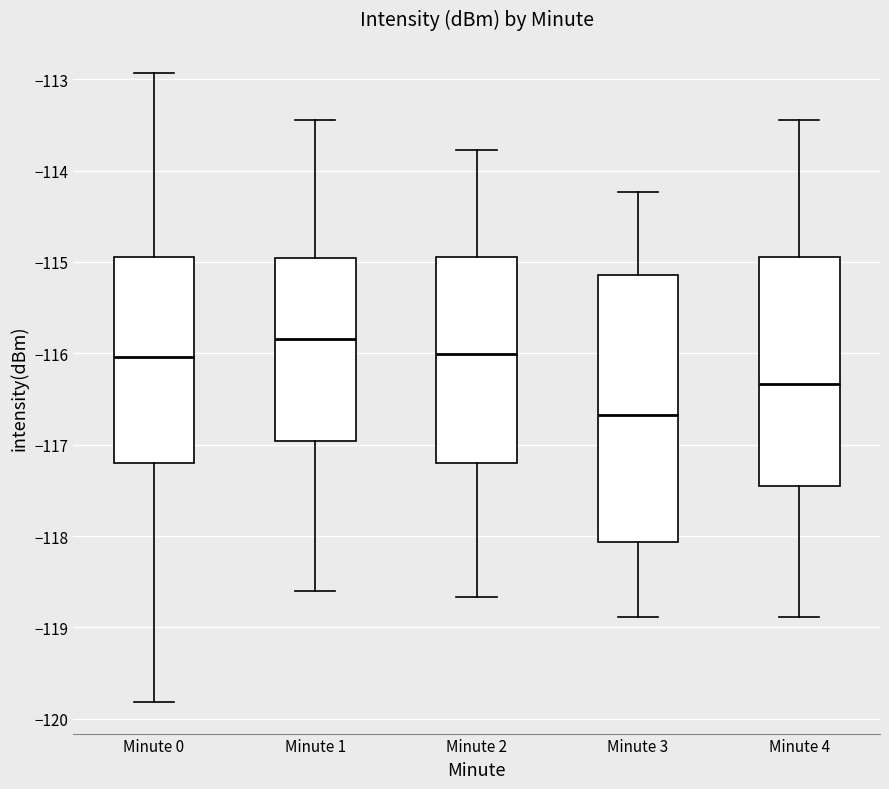

Which box is the tallest, from its lower edge to its upper edge?

Minute 3